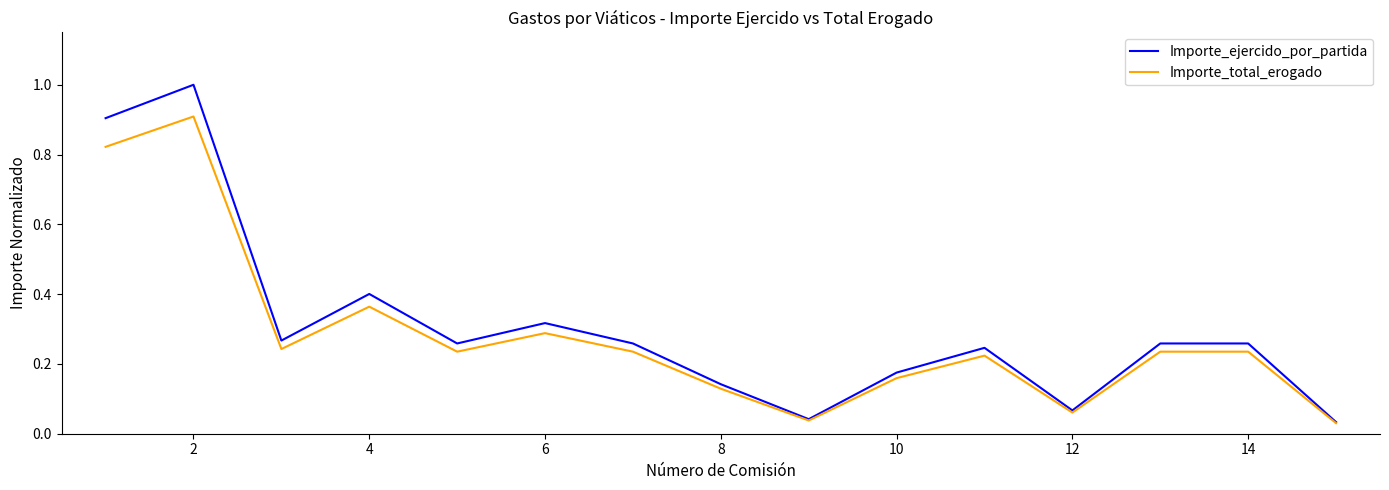

True or false: Importe_ejercido_por_partida has more than 2 points higher than both neighbors.

True